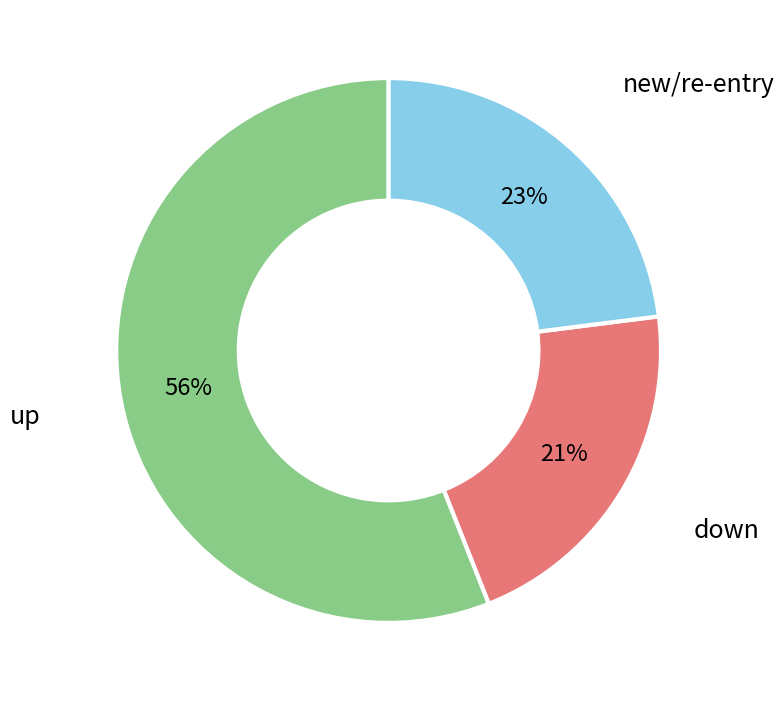

What is the smallest slice in the pie chart?

down